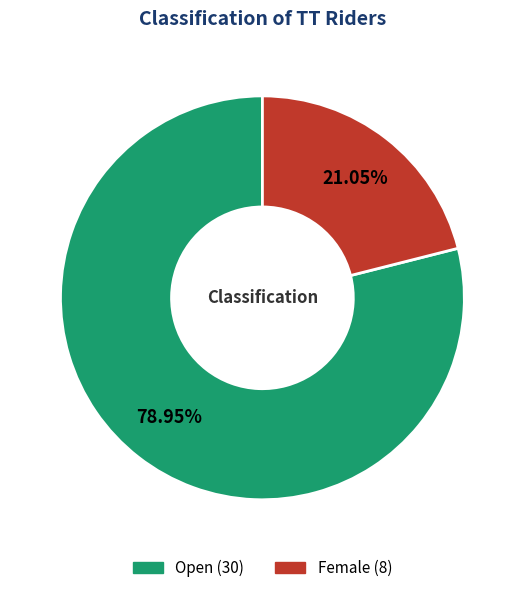

What is the ratio of the value at Female to the value at Open?

0.3